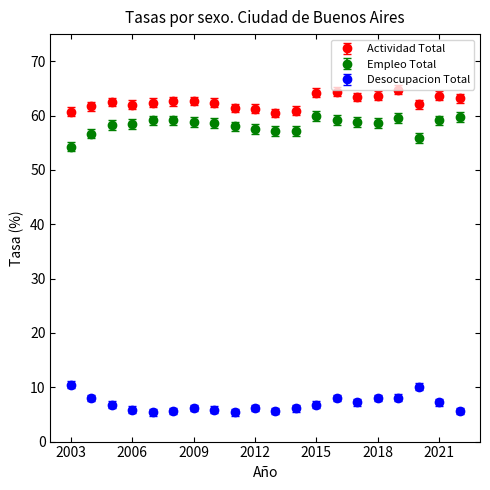

Which series has the largest total across all categories?

Actividad Total